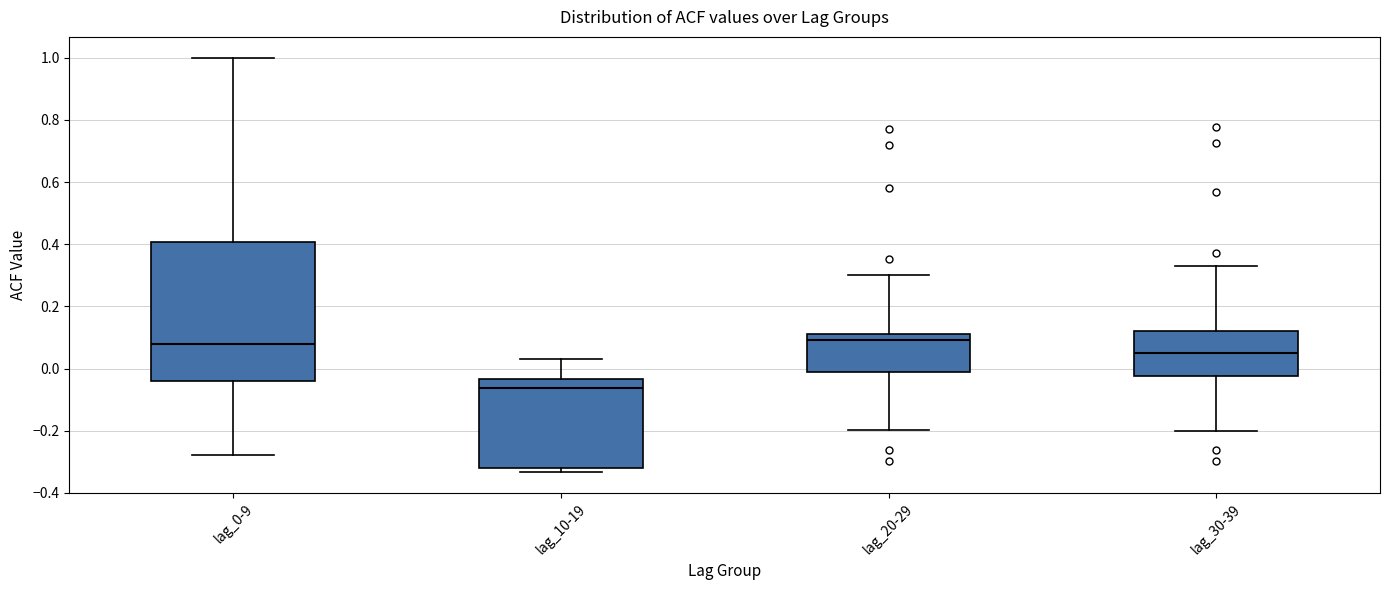

Comparing the boxes themselves (not the whiskers), which one is the tallest?

lag_0-9